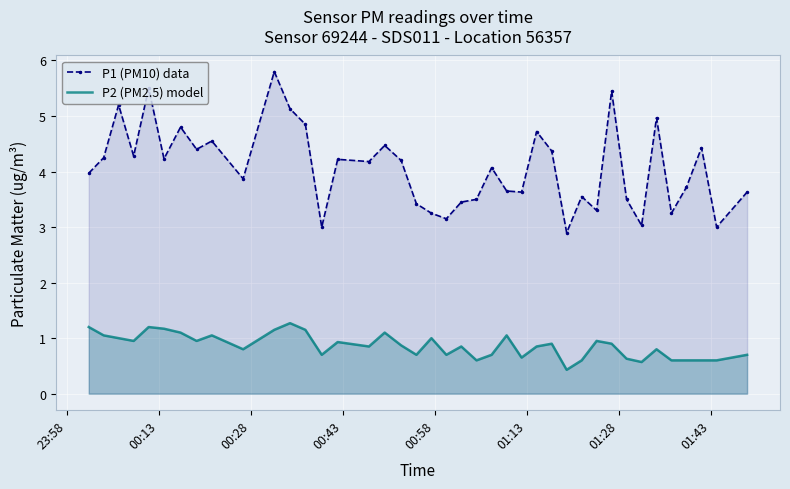

True or false: P1 (PM10) data and P2 (PM2.5) model cross at least once.

False